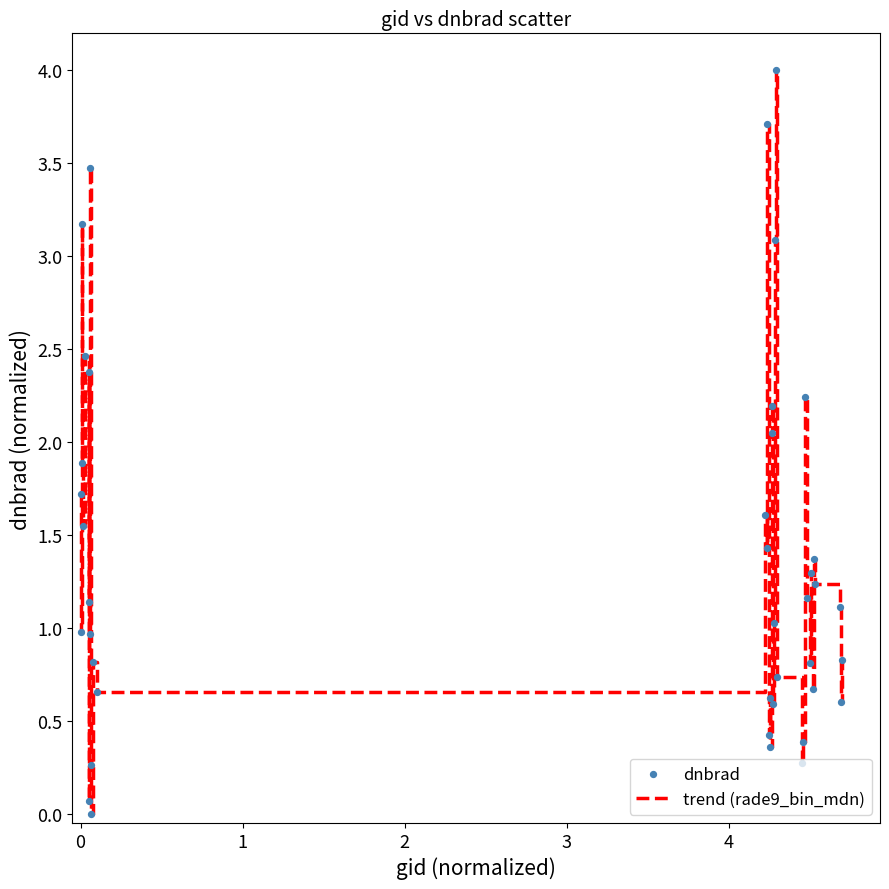

What is the maximum value shown in the chart?

4.0